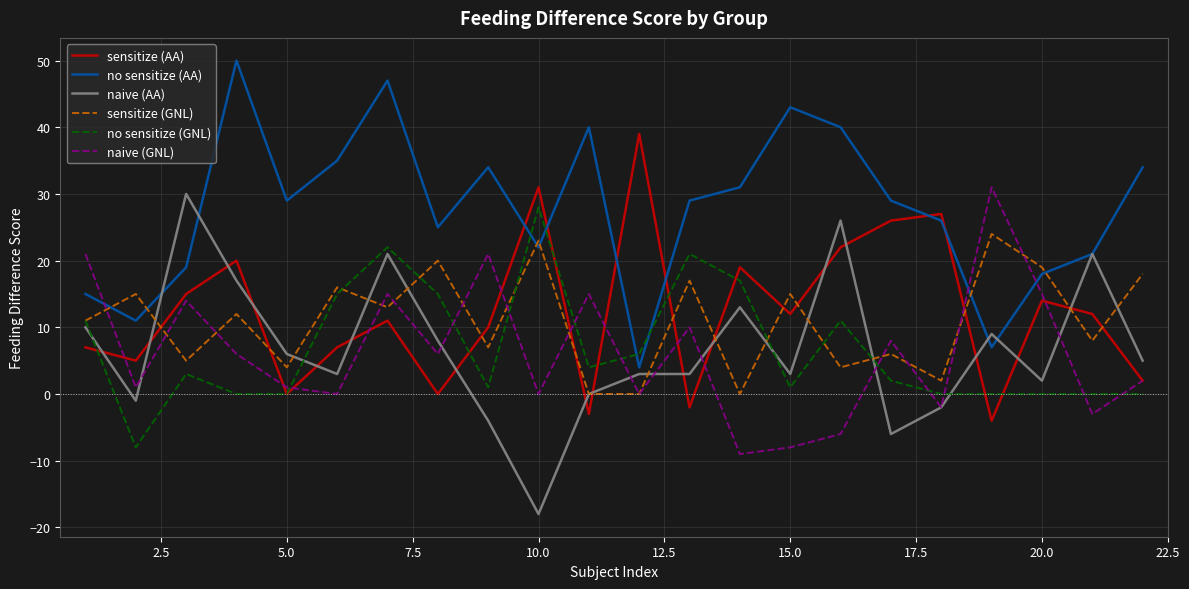

What is the maximum value for sensitize (AA)?

39